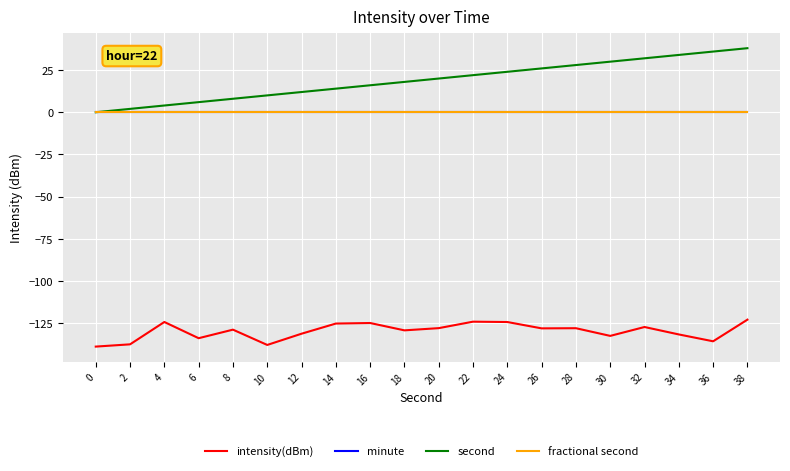

Is this an area chart (filled region under the line)?

No